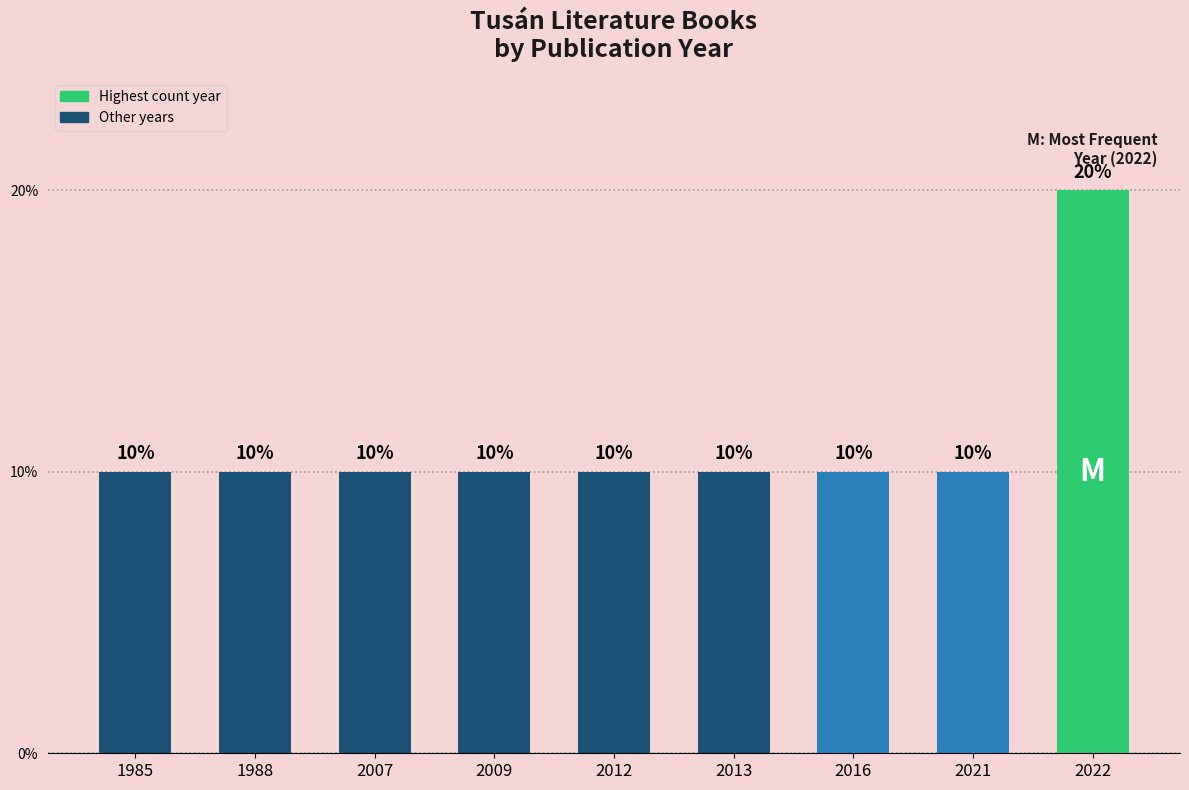

What is the value of the 9th bar from the left?

20